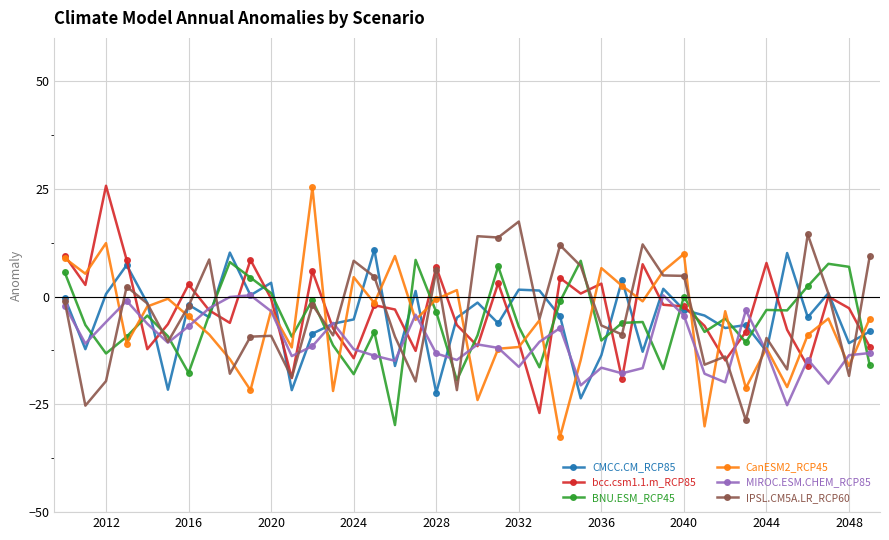

What are all the series names shown in the legend?

CMCC.CM_RCP85, bcc.csm1.1.m_RCP85, BNU.ESM_RCP45, CanESM2_RCP45, MIROC.ESM.CHEM_RCP85, IPSL.CM5A.LR_RCP60